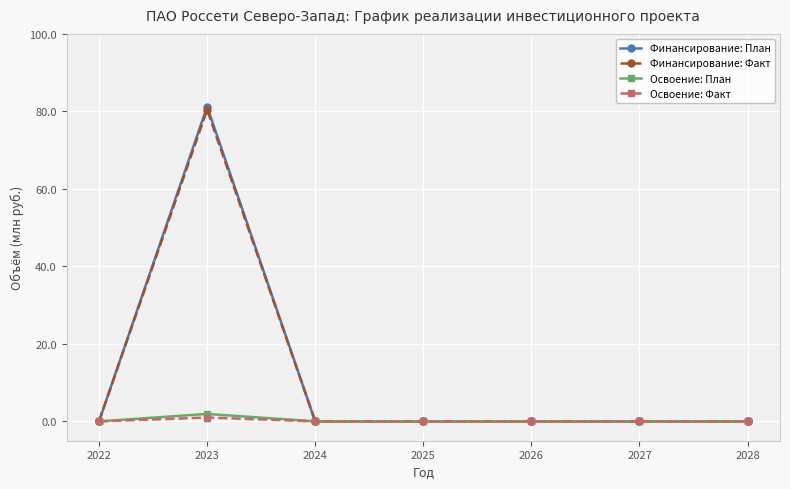

True or false: Финансирование: План has more than 0 points higher than both neighbors.

True